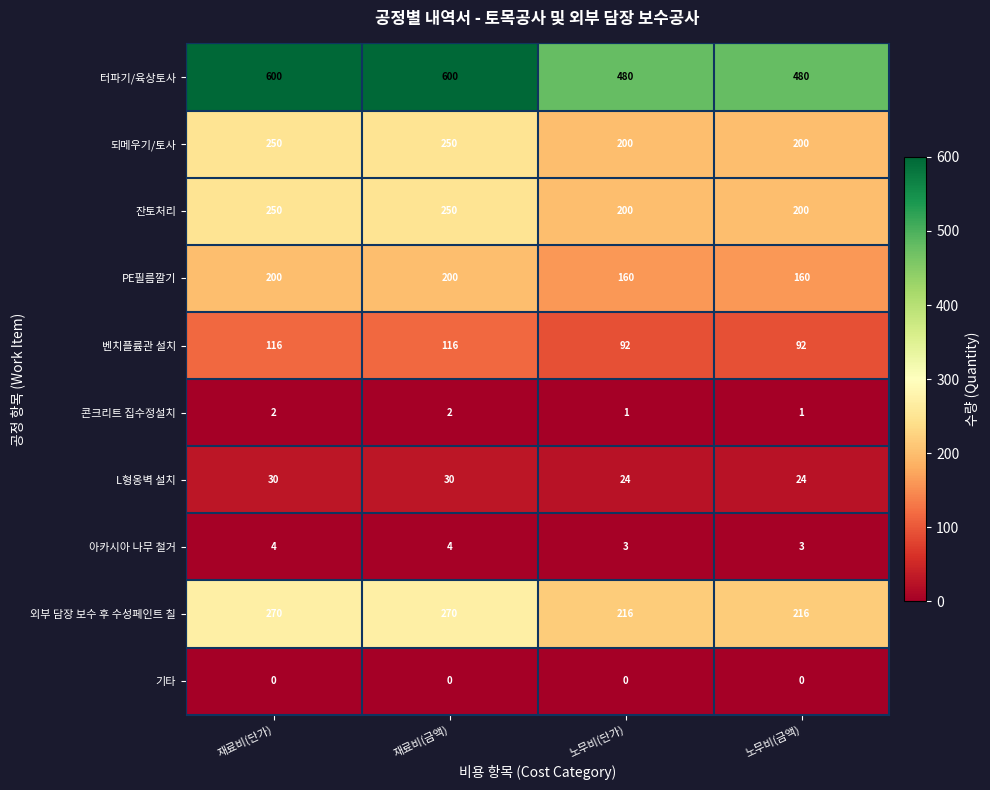

What is the sum of all PE필름깔기 values?

720